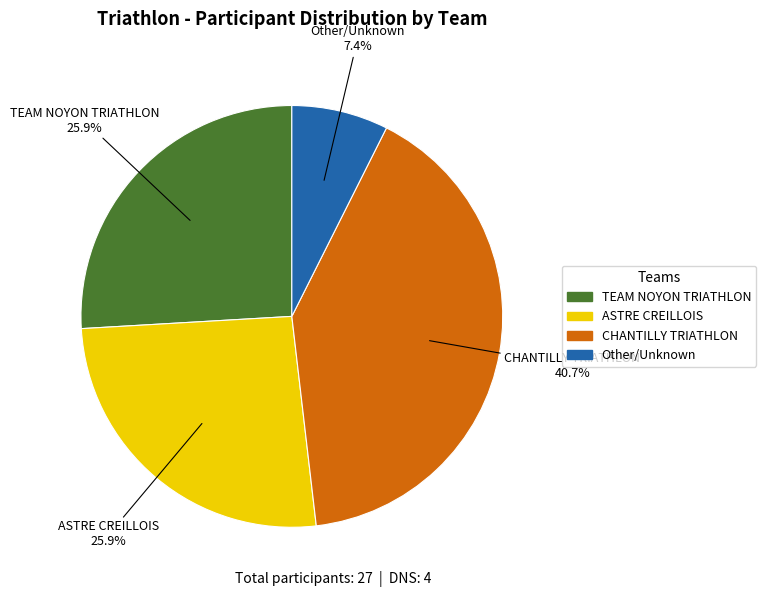

Does any single category account for the majority?

No